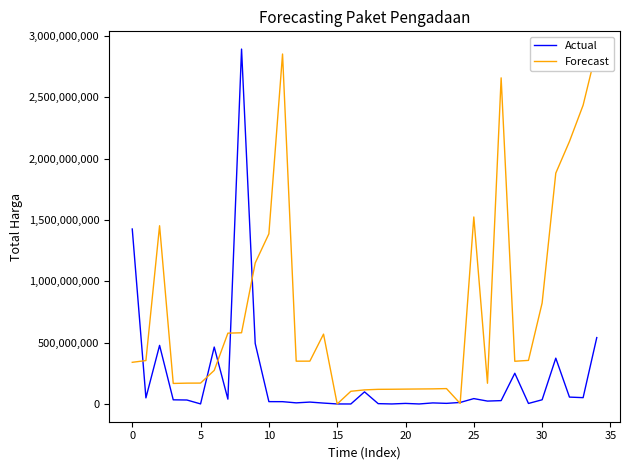

Which series has the largest total across all categories?

Forecast